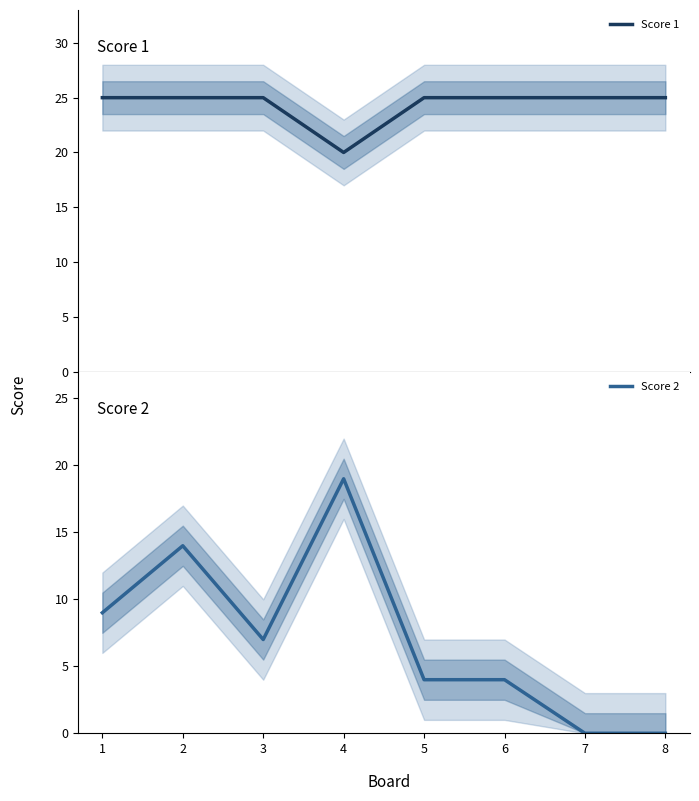

True or false: Score 1 and Score 2 cross at least once.

False